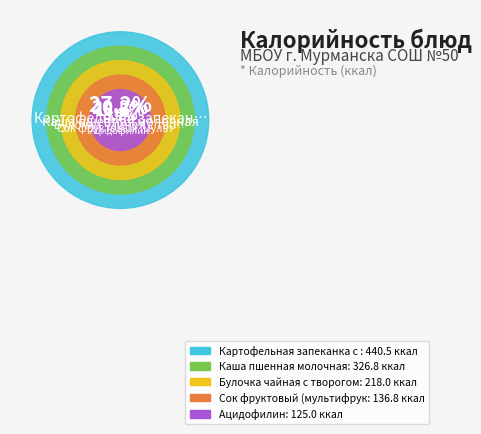

The Салат из свежих помидоров slice represents 1% of the pie. True or false?

False